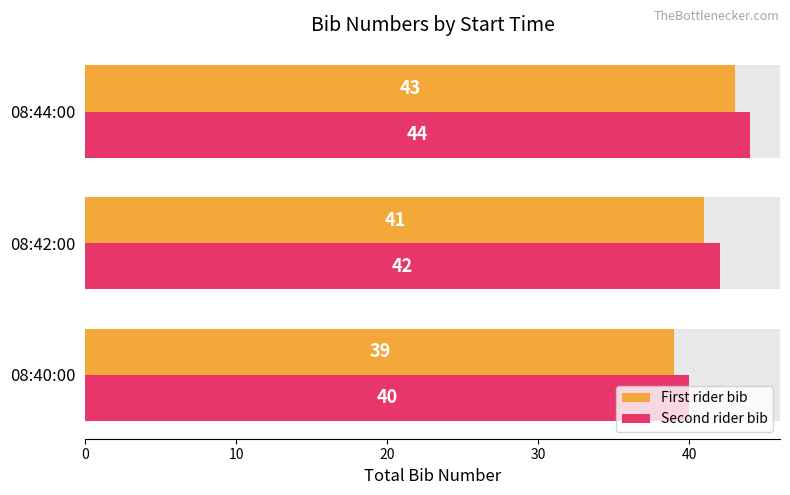

What is the sum of the First rider bib values at 08:44:00 and 08:40:00?

82